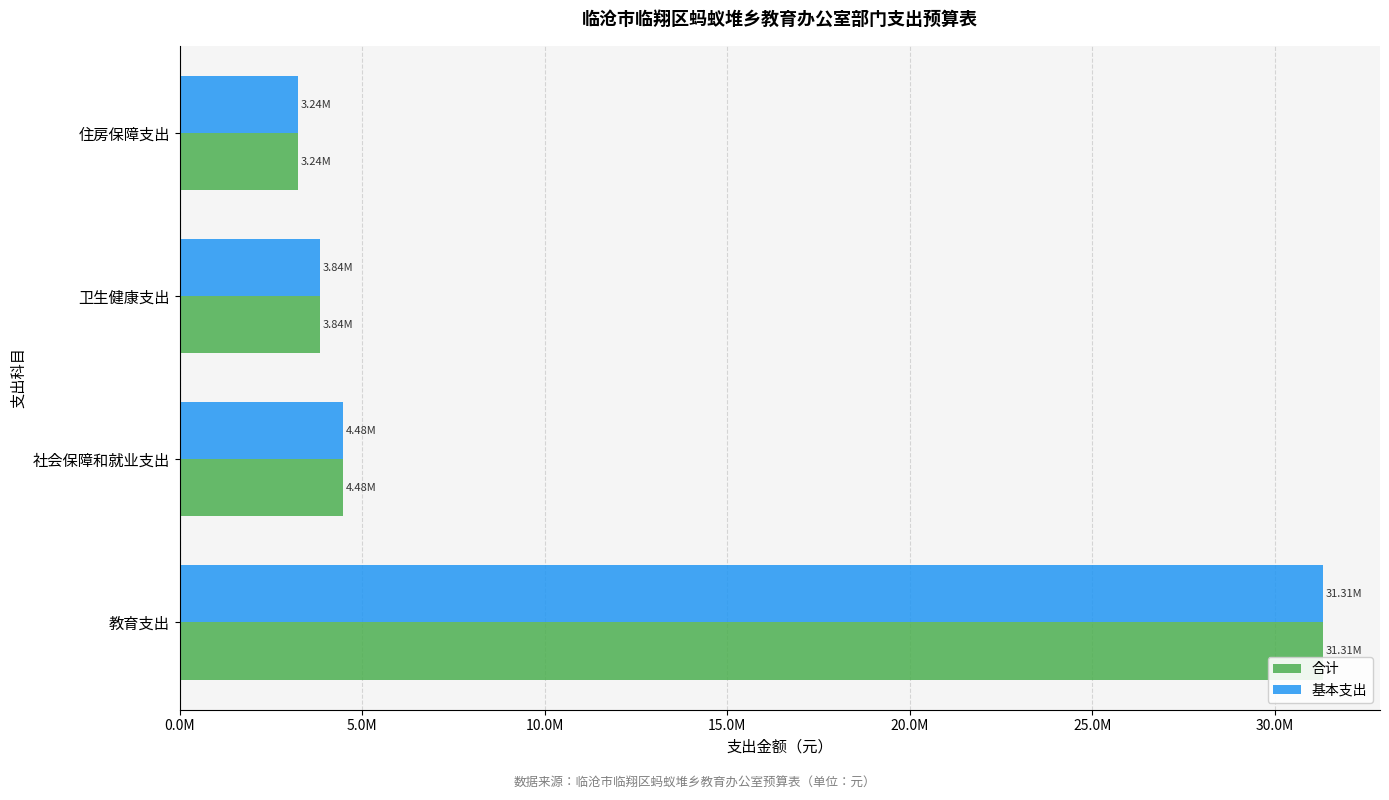

What are all the series names shown in the legend?

合计, 基本支出